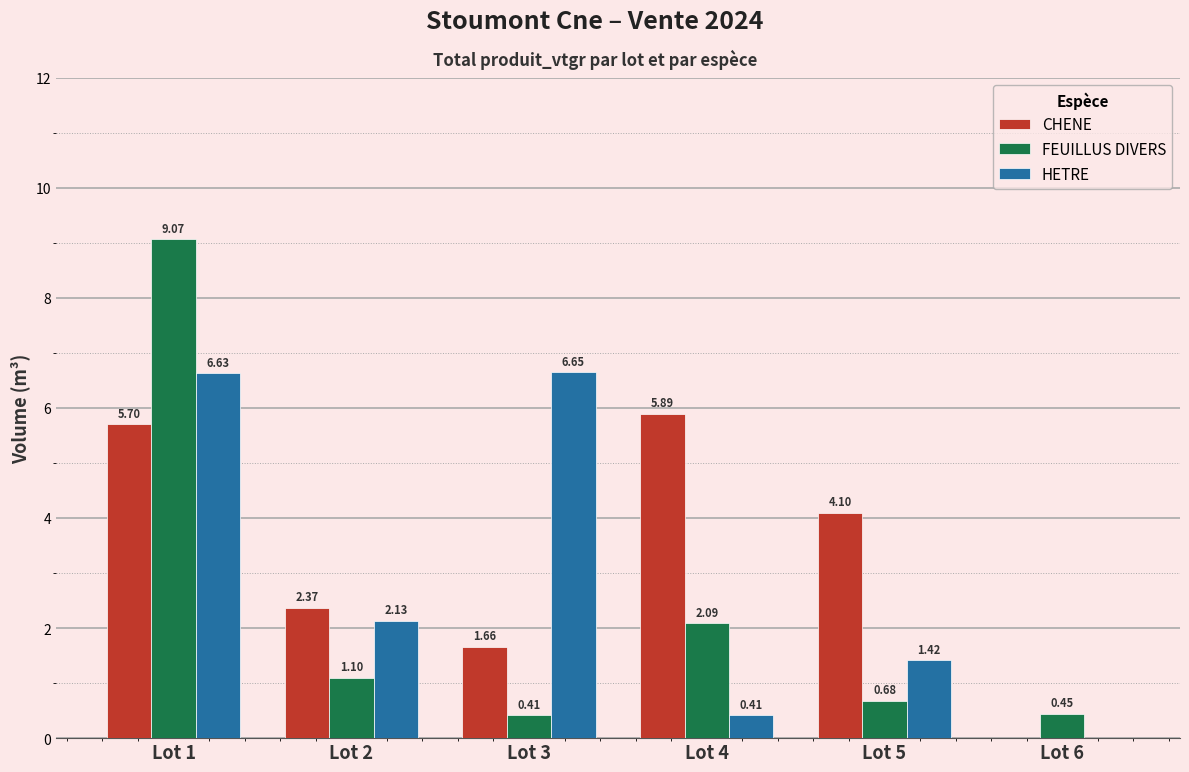

What is the total value across all series at Lot 2?

5.6